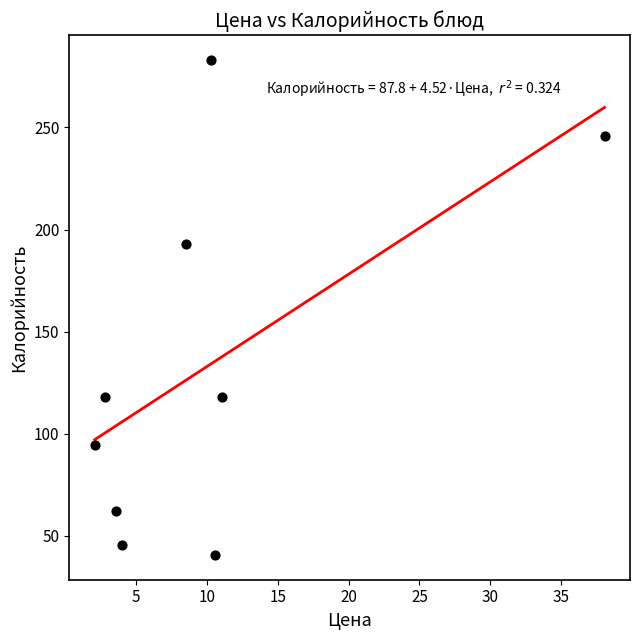

What is the range of X values (max minus min)?

36.0